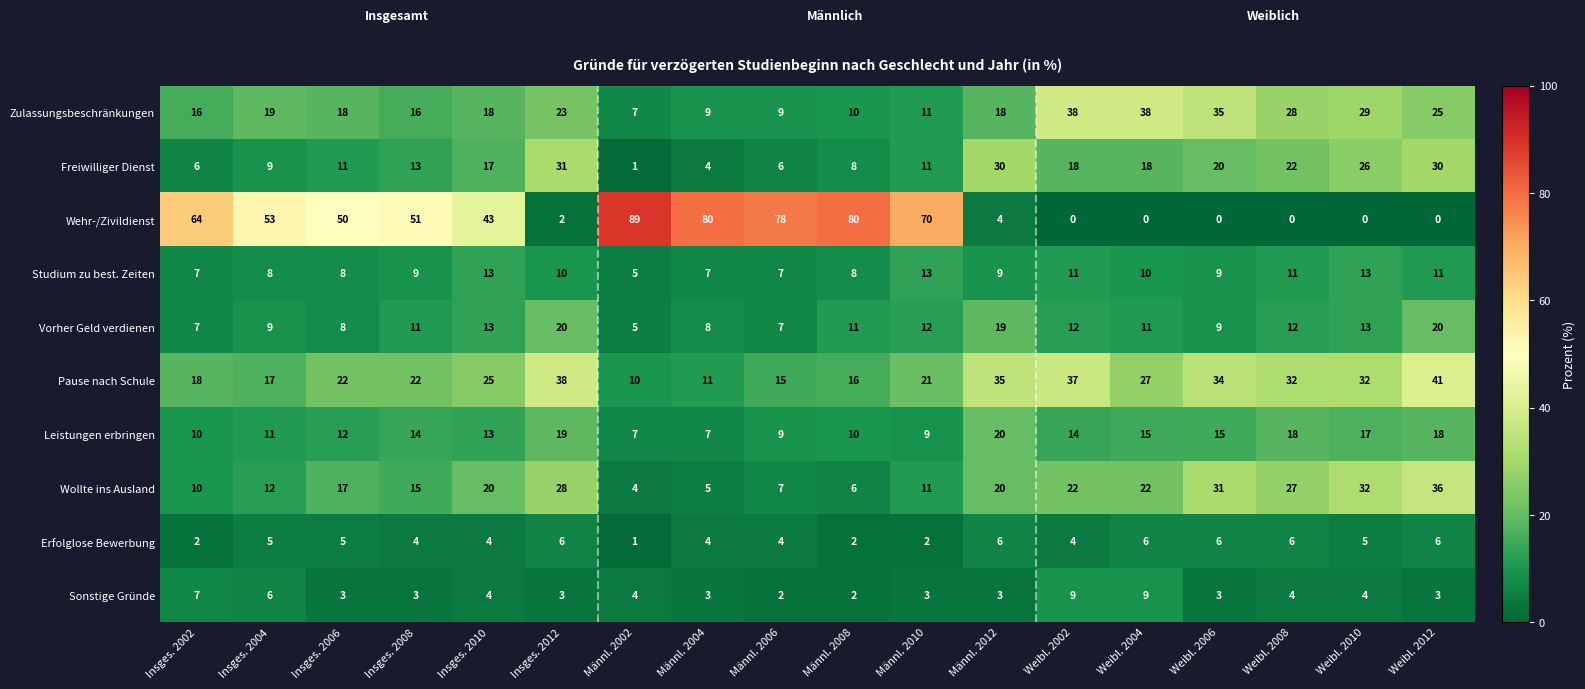

What is the sum of all Leistungen erbringen values?

238